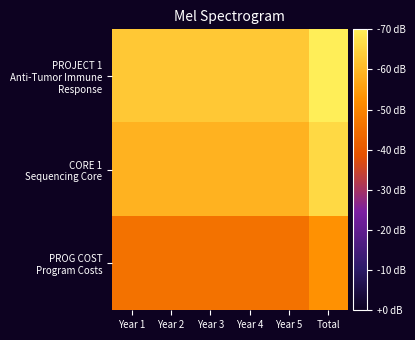

Rank the series by their maximum value, from lowest to highest.

PROG COST Program Costs, CORE 1 Sequencing Core, PROJECT 1 Anti-Tumor Immune Response